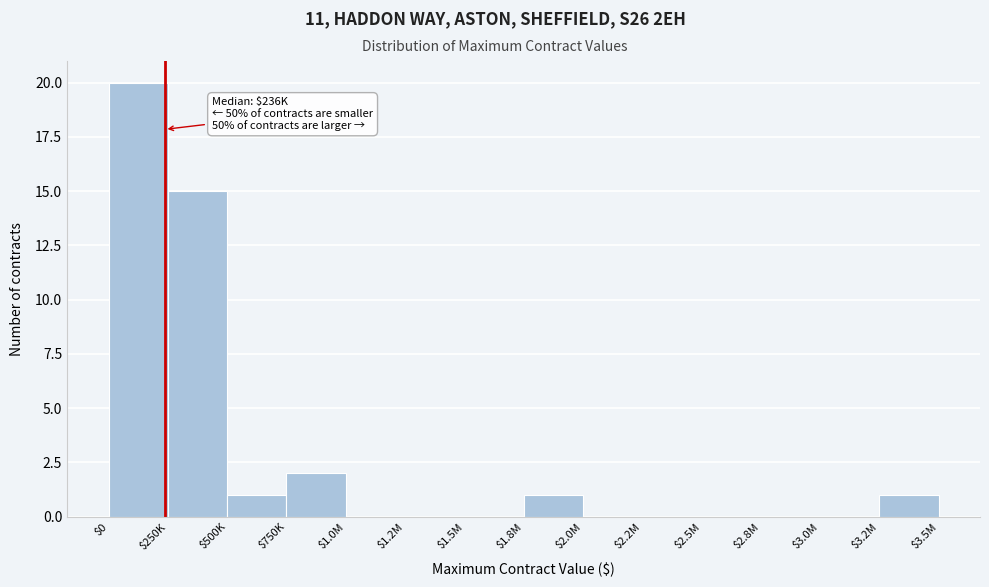

What is the maximum value shown in the chart?

20